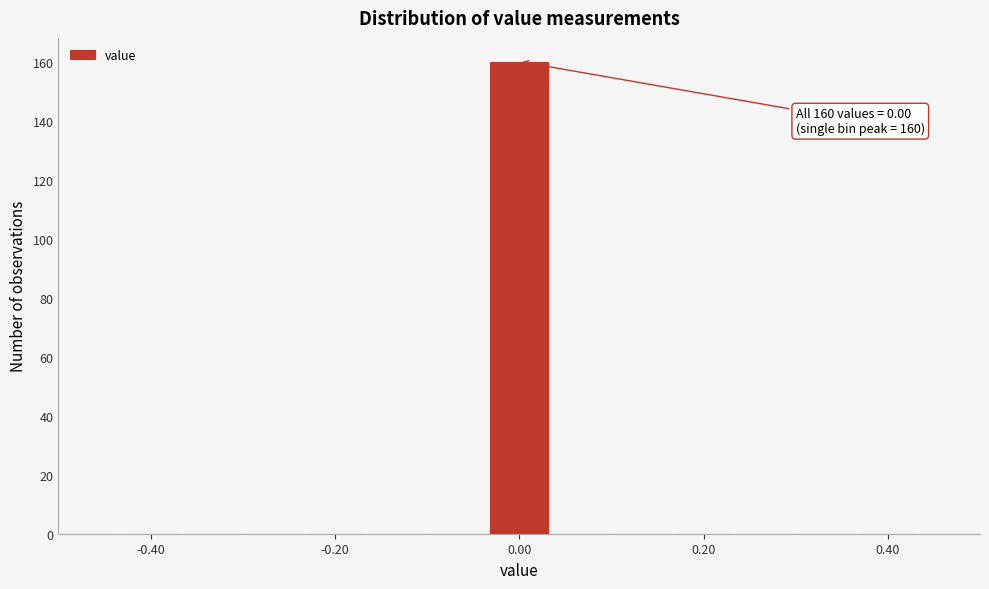

Read against the x-axis, roughly where is the centre of the tallest bar?

0.00